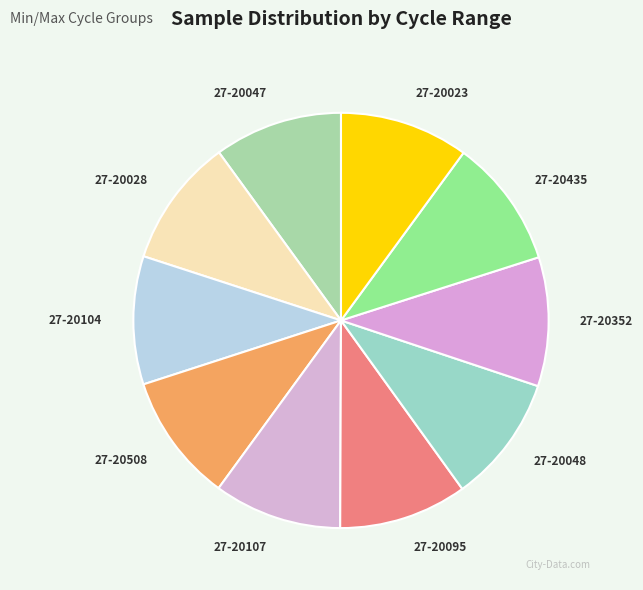

The 27-20104 slice represents 17% of the pie. True or false?

False